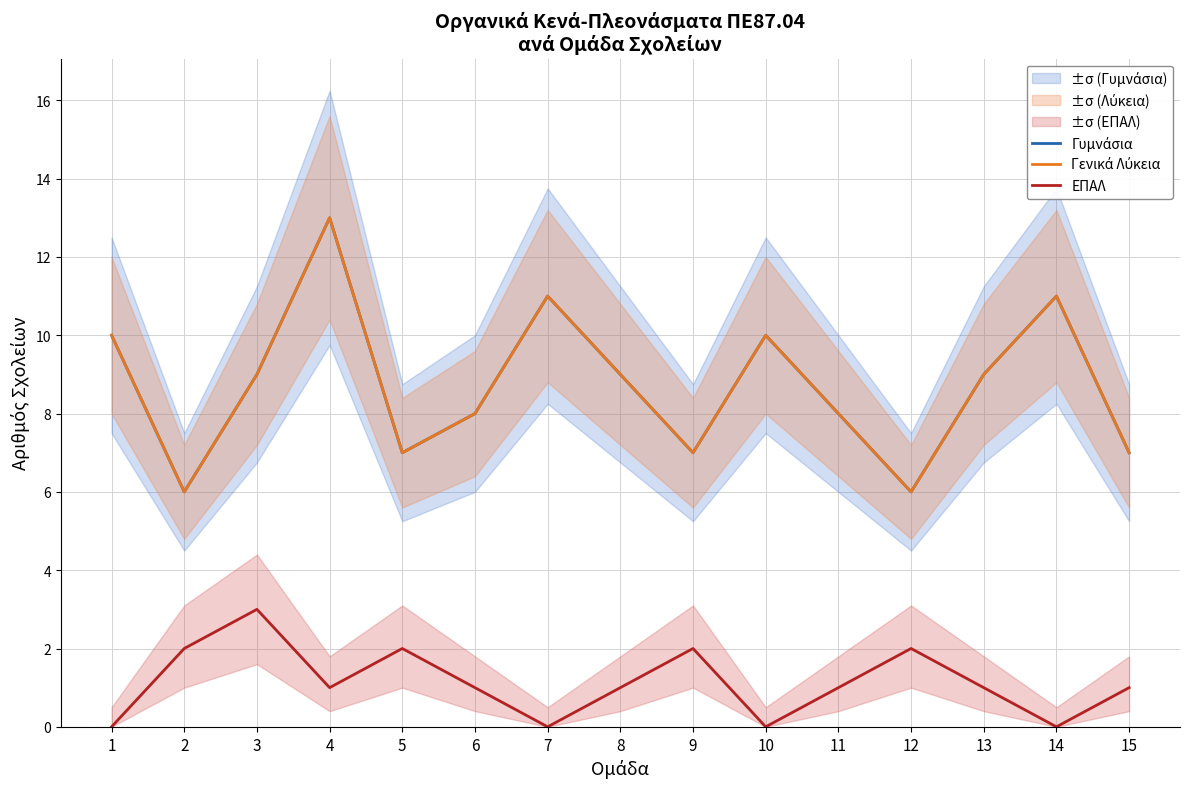

What is the value of the Γενικά Λύκεια point at the 14th from the left?

11